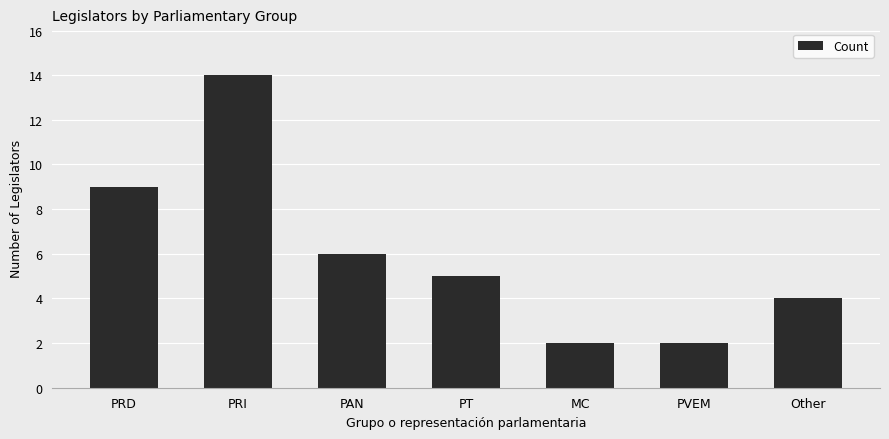

What is the sum of the values at PAN and MC?

8